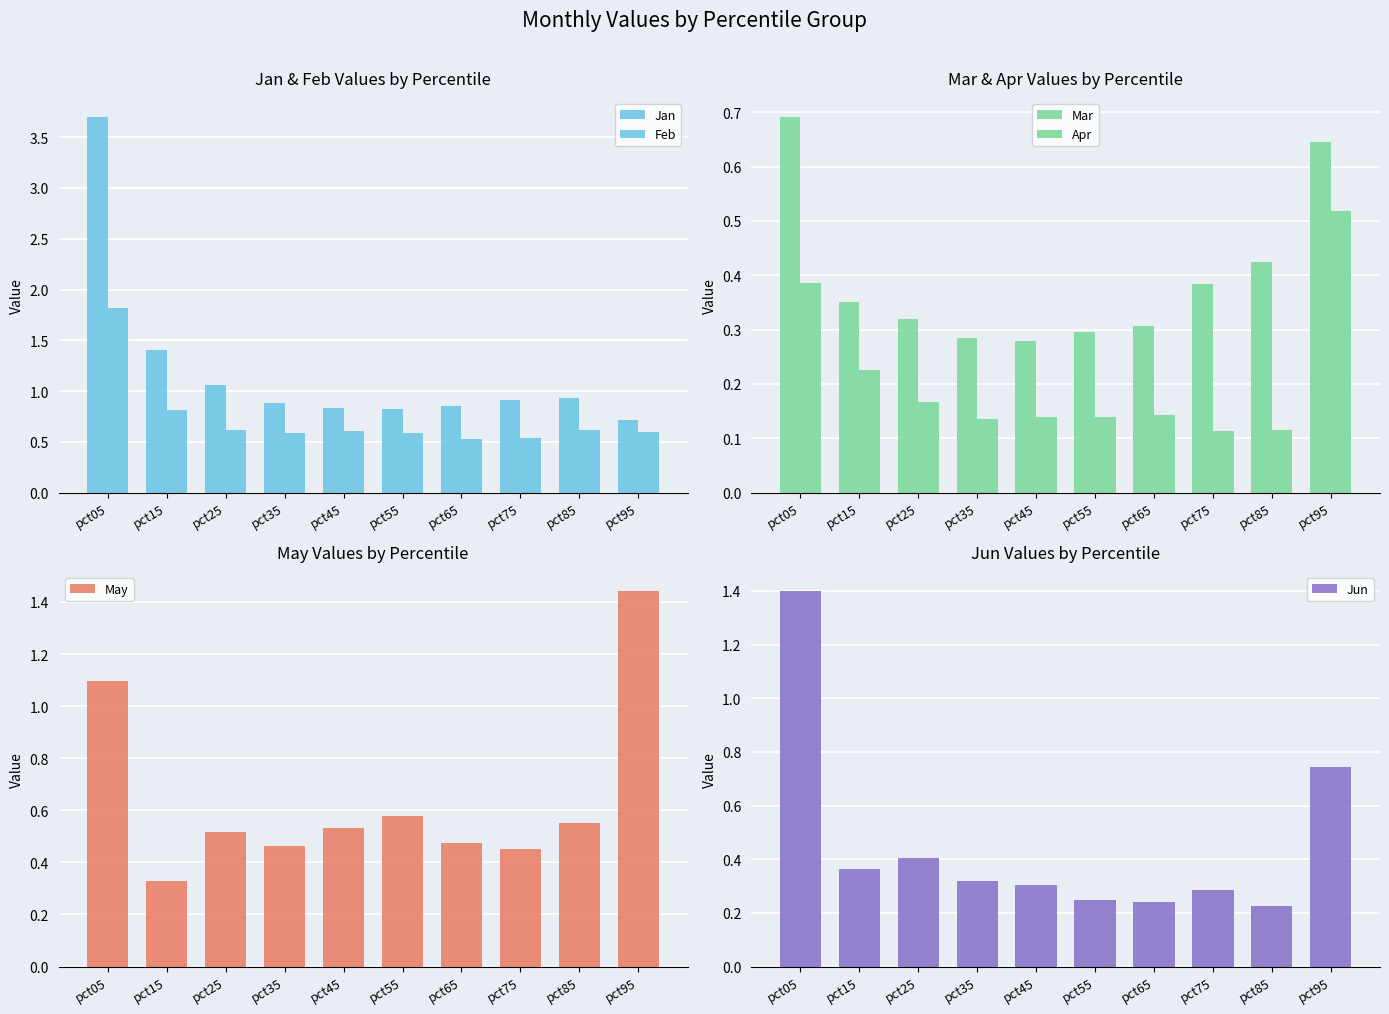

Which series has the largest range (max minus min)?

Jan